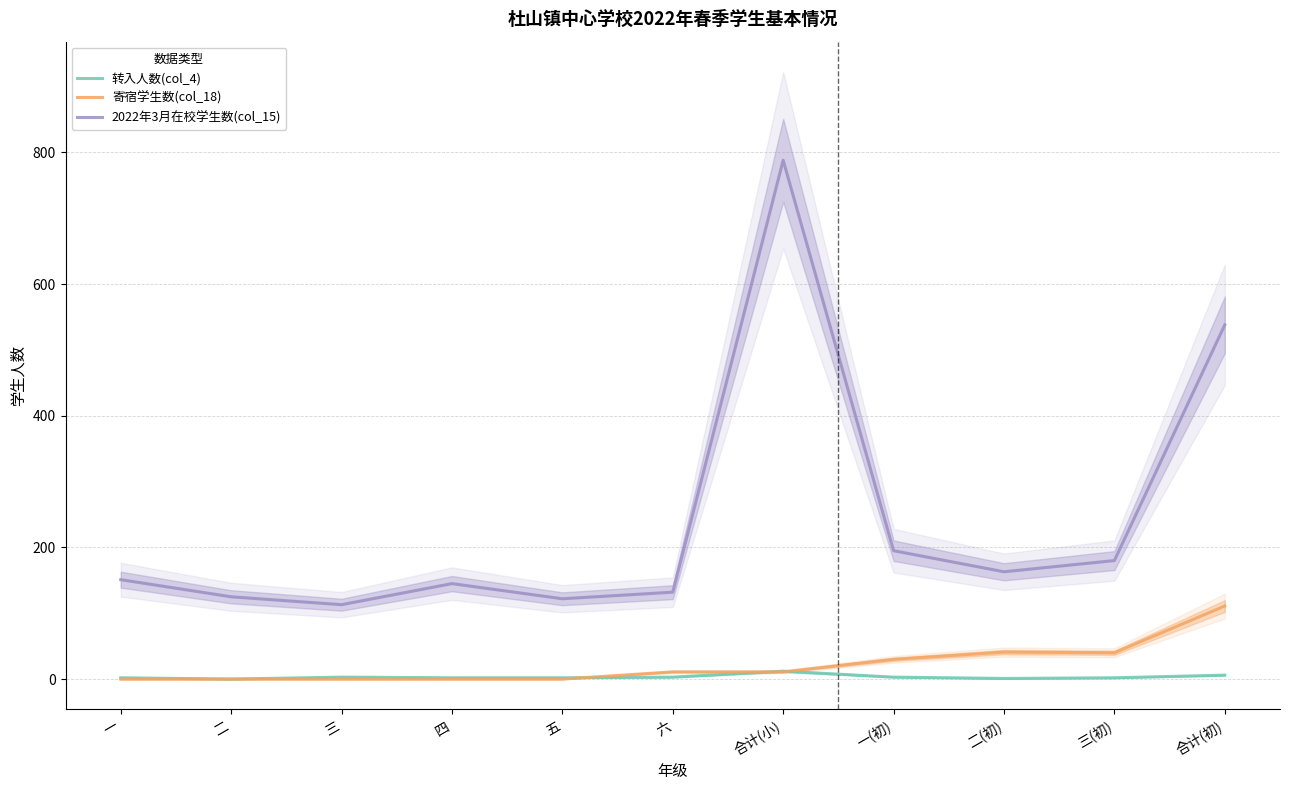

Between 六 and 合计(初), which is larger?

合计(初)